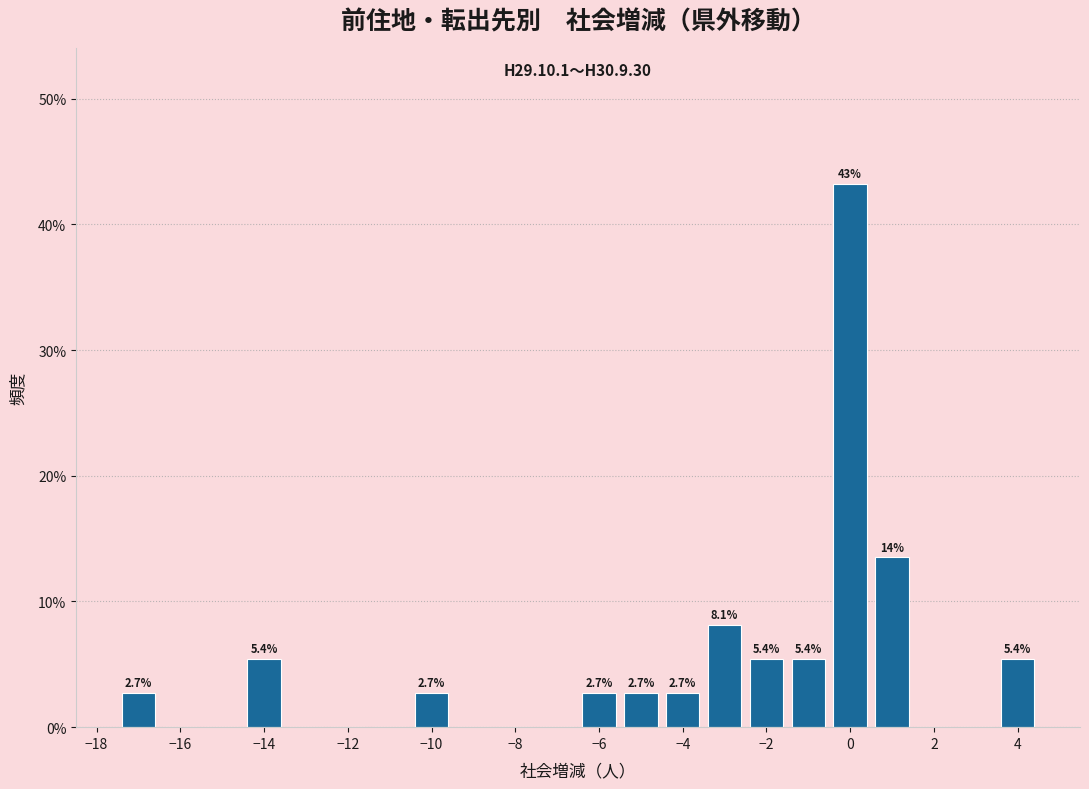

Over which range of the x-axis is the bar tallest?

-0.5 to 0.5